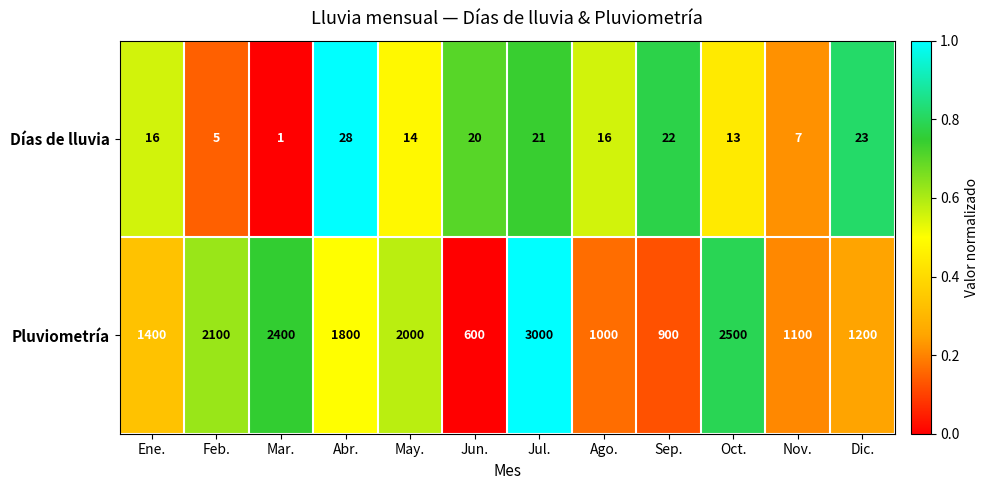

How many data points in Días de lluvia are less than 16?

5